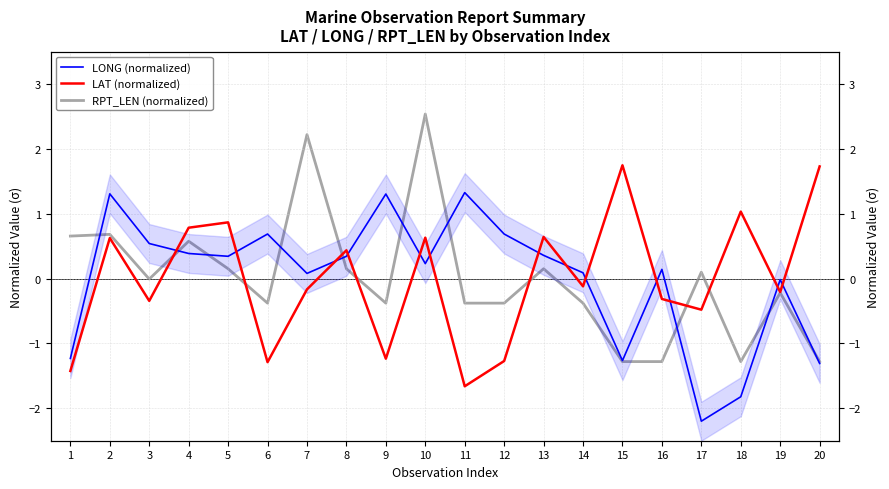

Which has a higher value, 8 or 7?

8